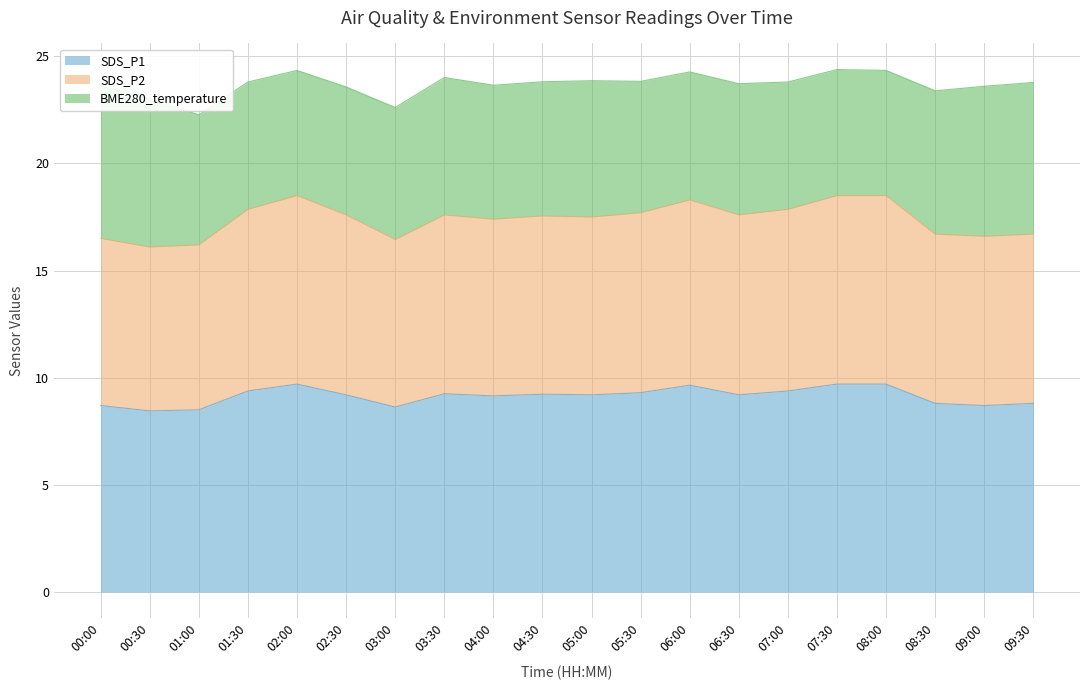

What are all the series names shown in the legend?

SDS_P1, SDS_P2, BME280_temperature